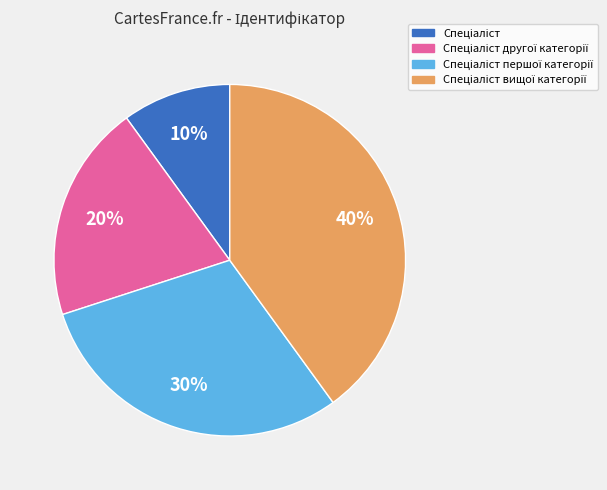

Is there any slice that represents more than half of the pie?

No